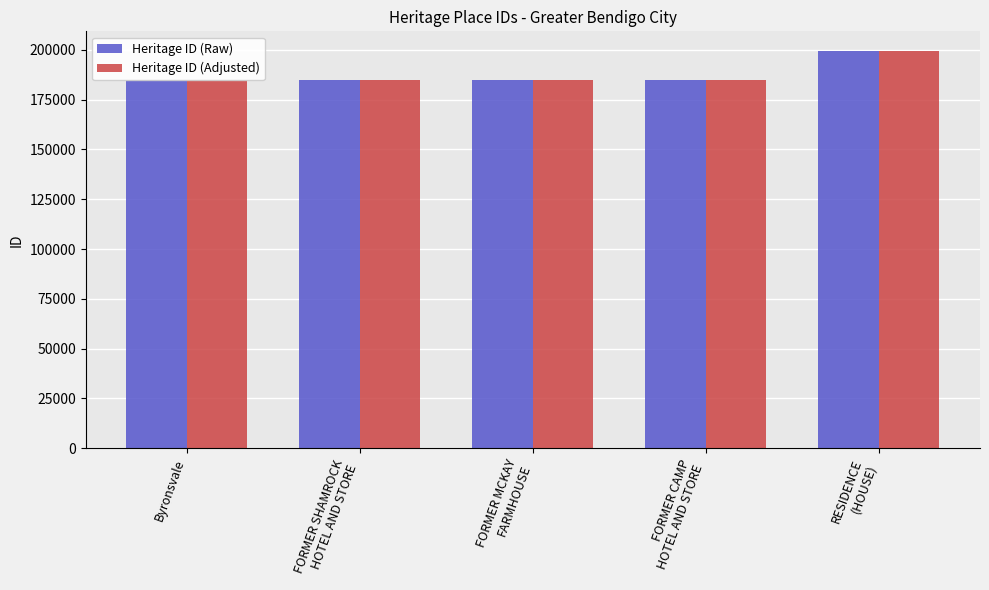

How many groups of bars are there?

5